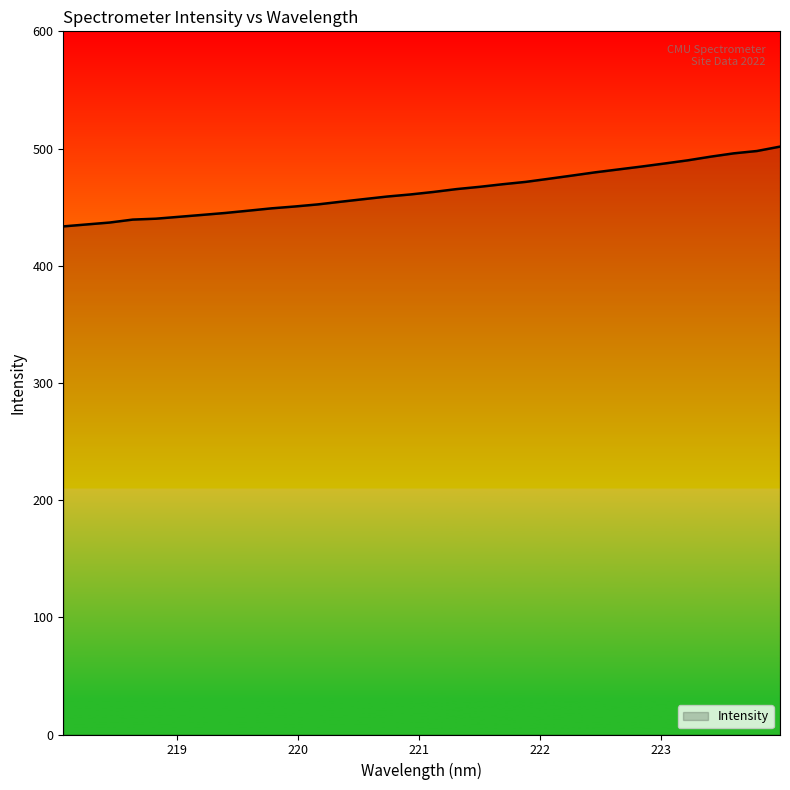

What is the smallest value displayed?

433.5